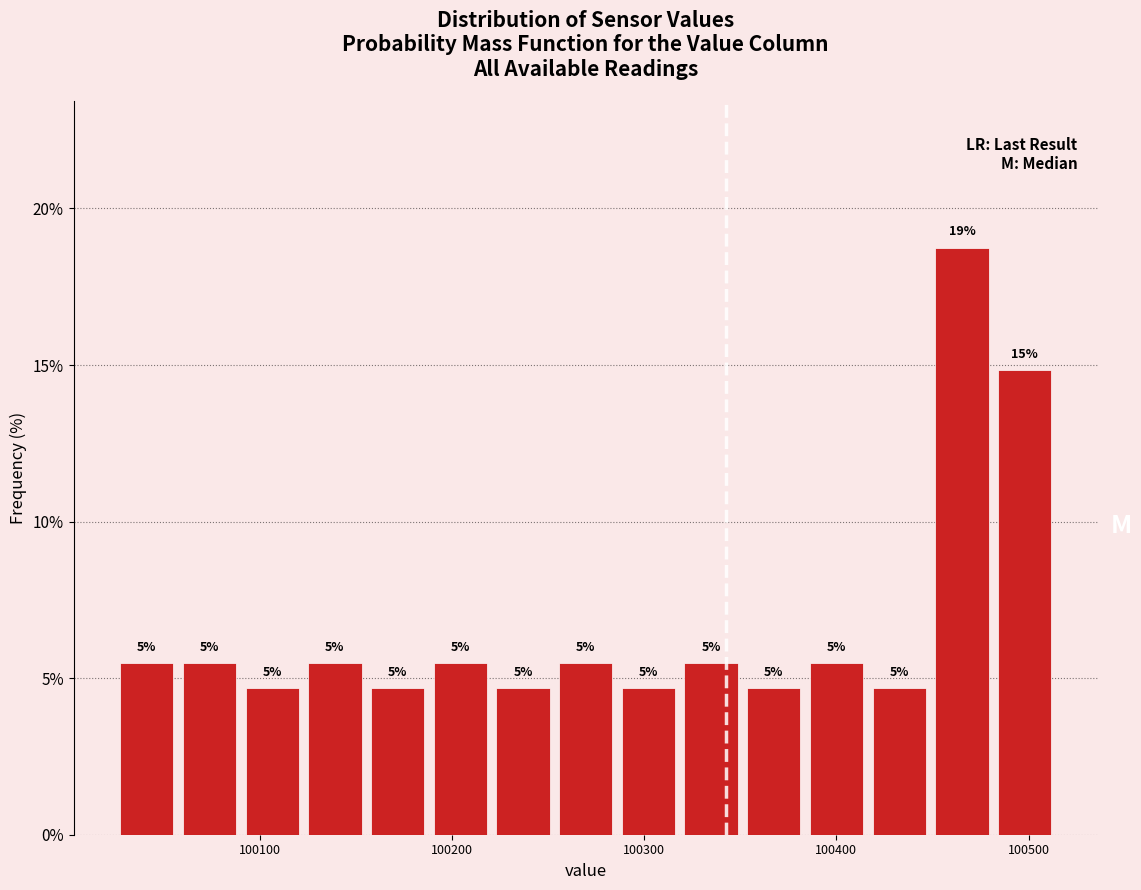

Around what value on the x-axis is the tallest bar? Give the approximate position of its centre, as read against the axis.

100470